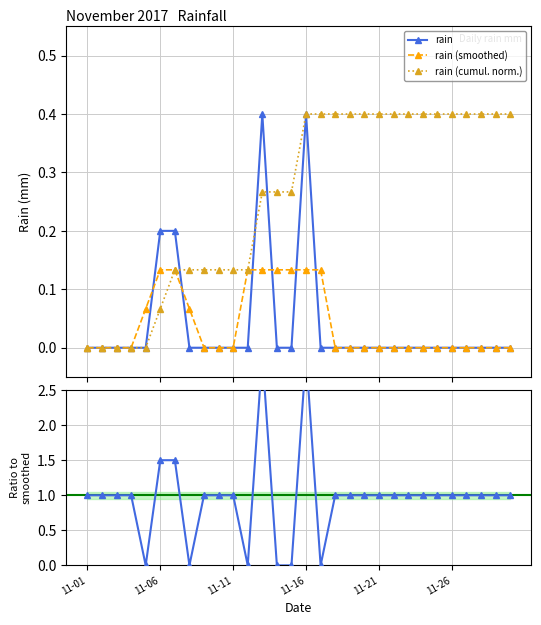

Does the chart display data point markers on the line(s)?

Yes